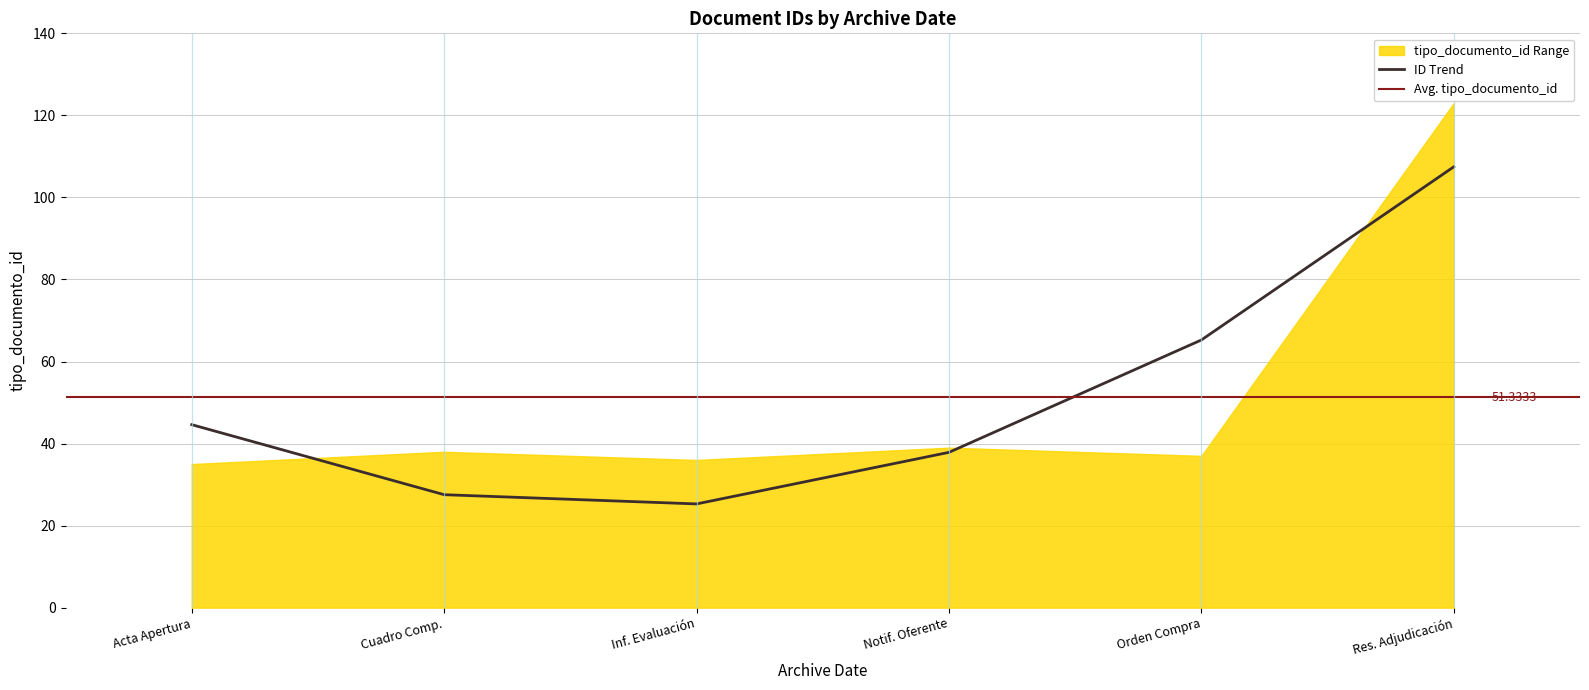

How many data points are less than 38?

3